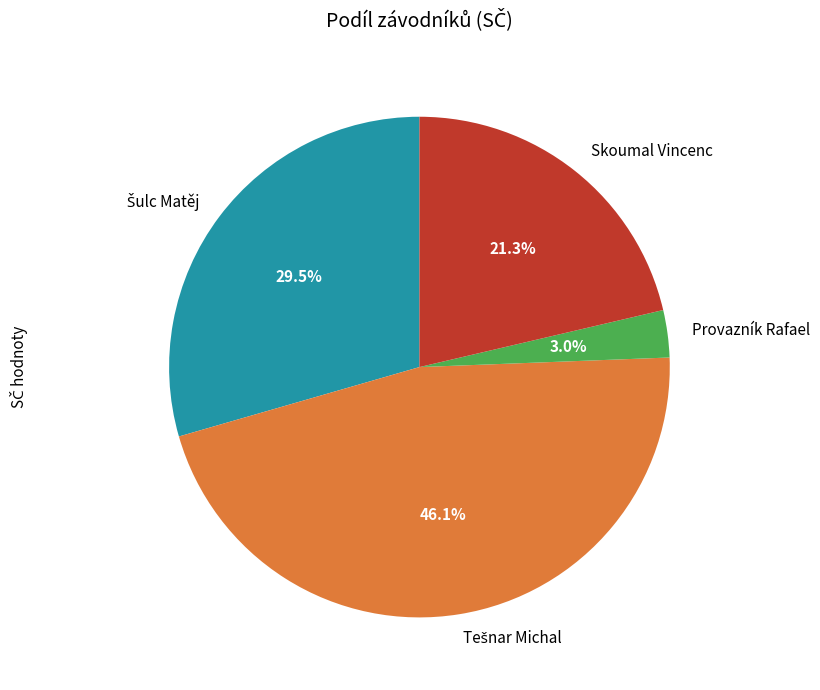

Which category has the smallest portion of the pie?

Provazník Rafael